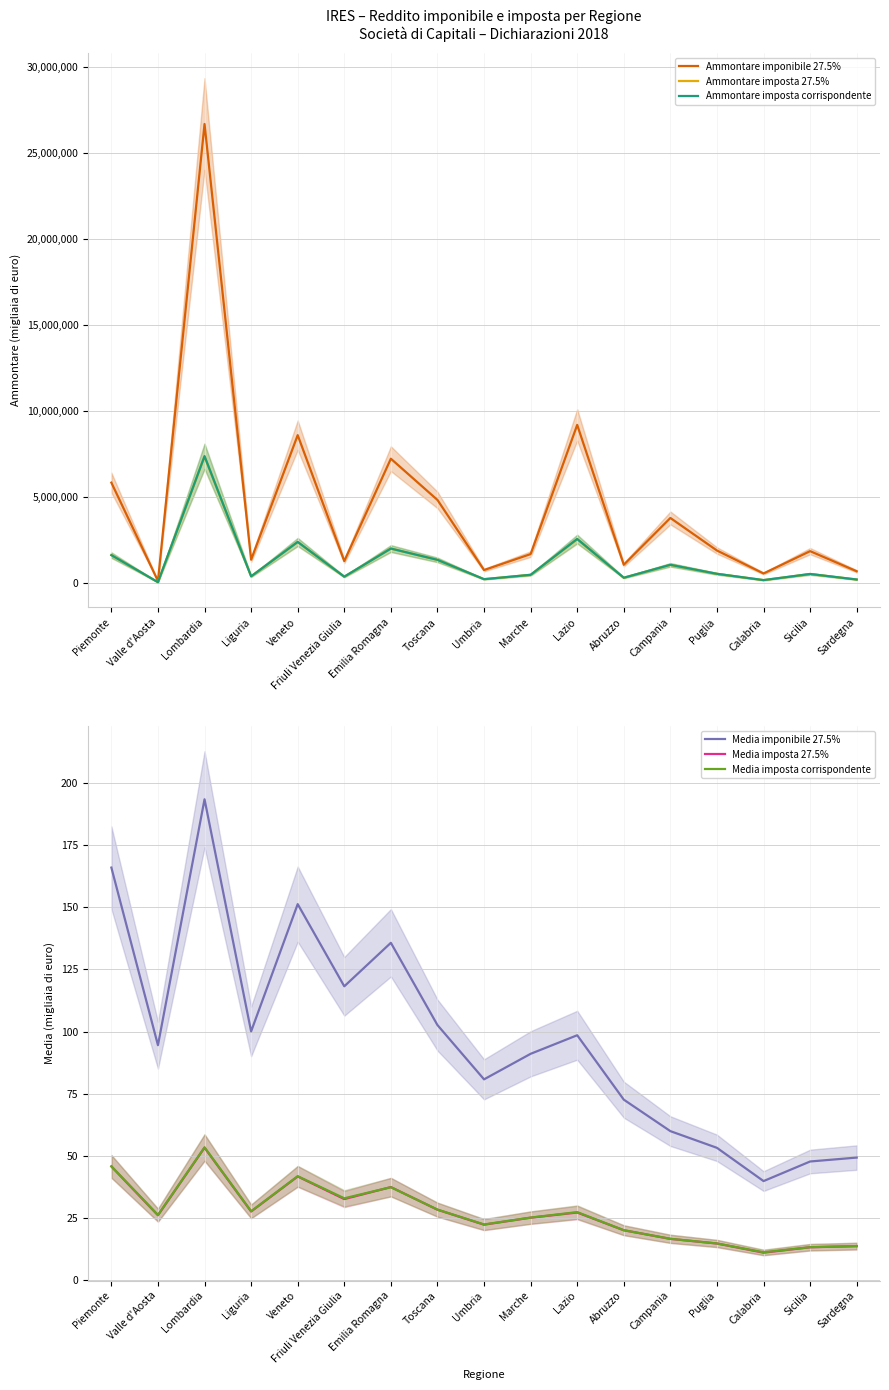

True or false: Media imponibile 27.5% has more than 0 points higher than both neighbors.

True